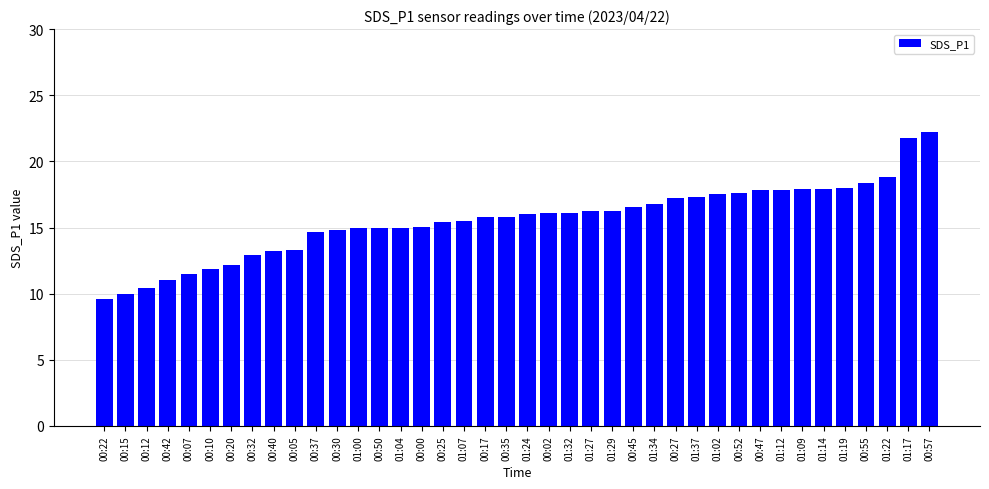

Which category has the highest value across all series?

00:57